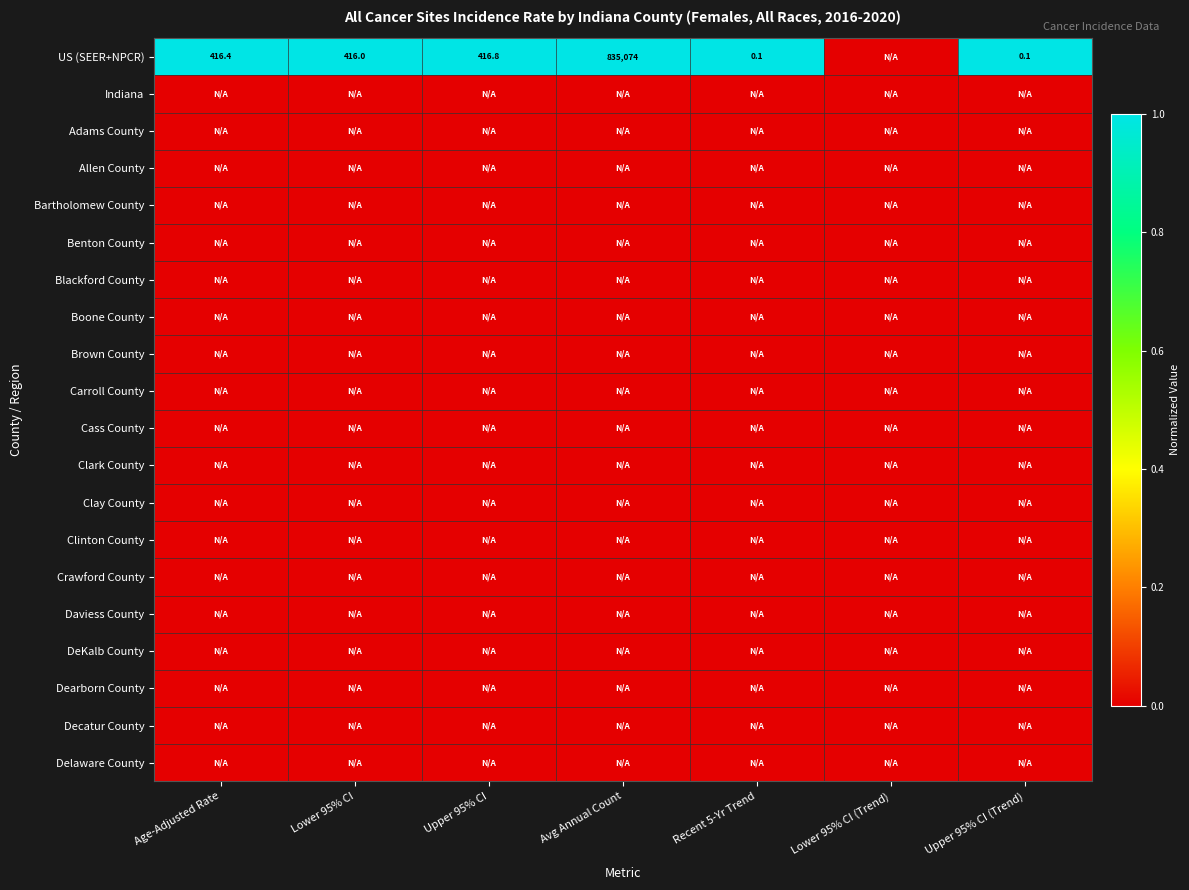

At which category does the chart reach its peak across all series?

Age-Adjusted Rate